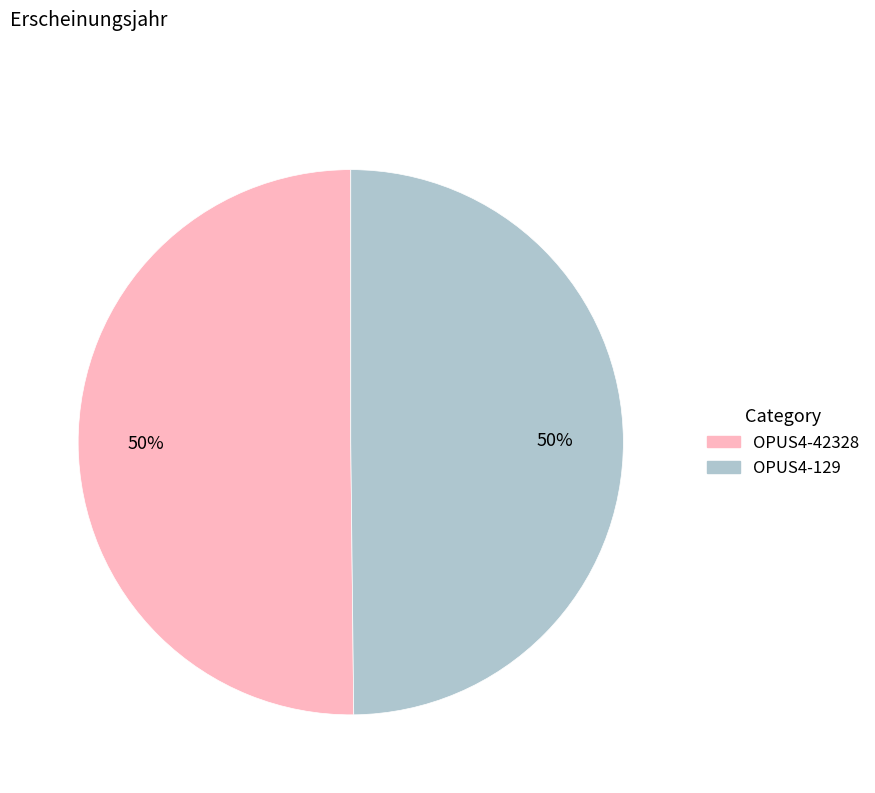

What percentage is the OPUS4-42328 slice, to the nearest percent?

50%